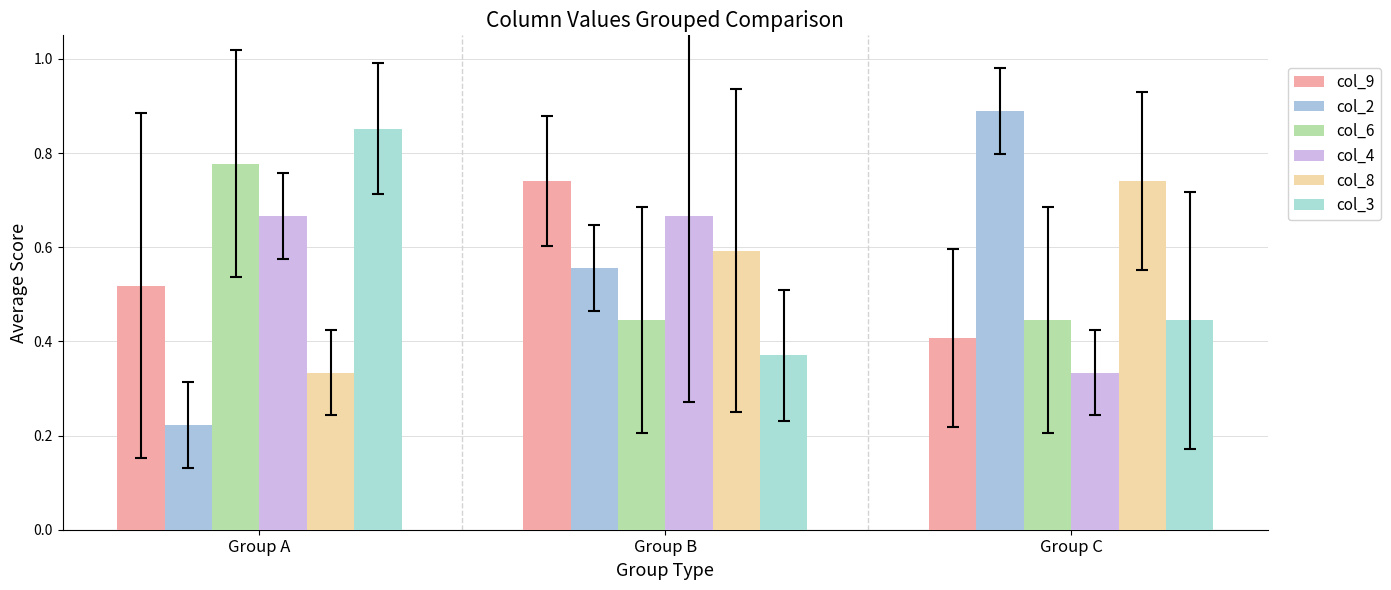

At which label is col_2 closest to 0?

Group A